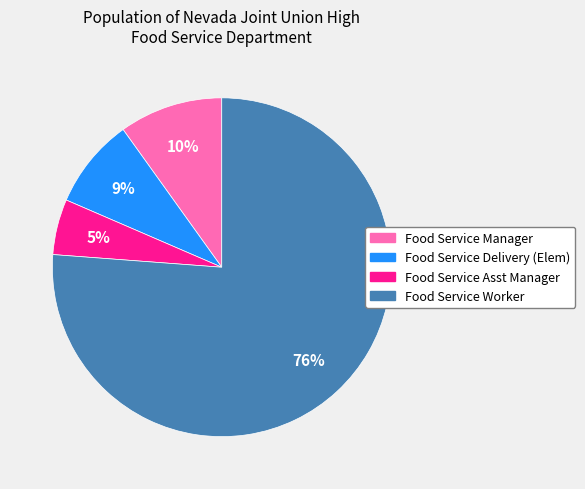

What percentage is the Food Service Worker slice, to the nearest percent?

76%